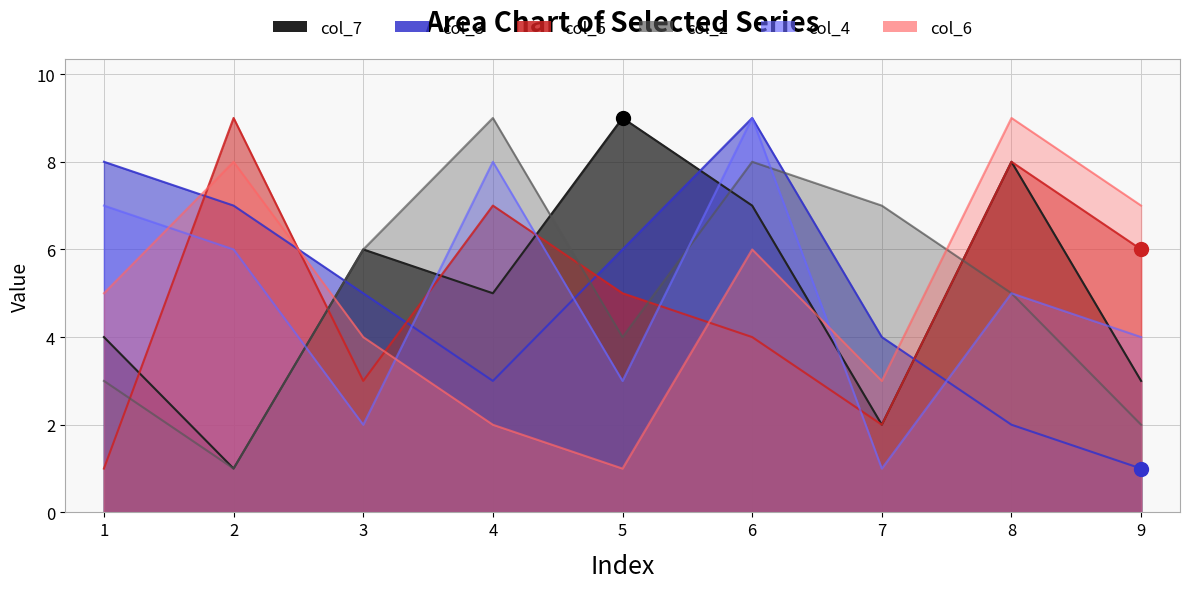

Read the col_4 value at 1.

7